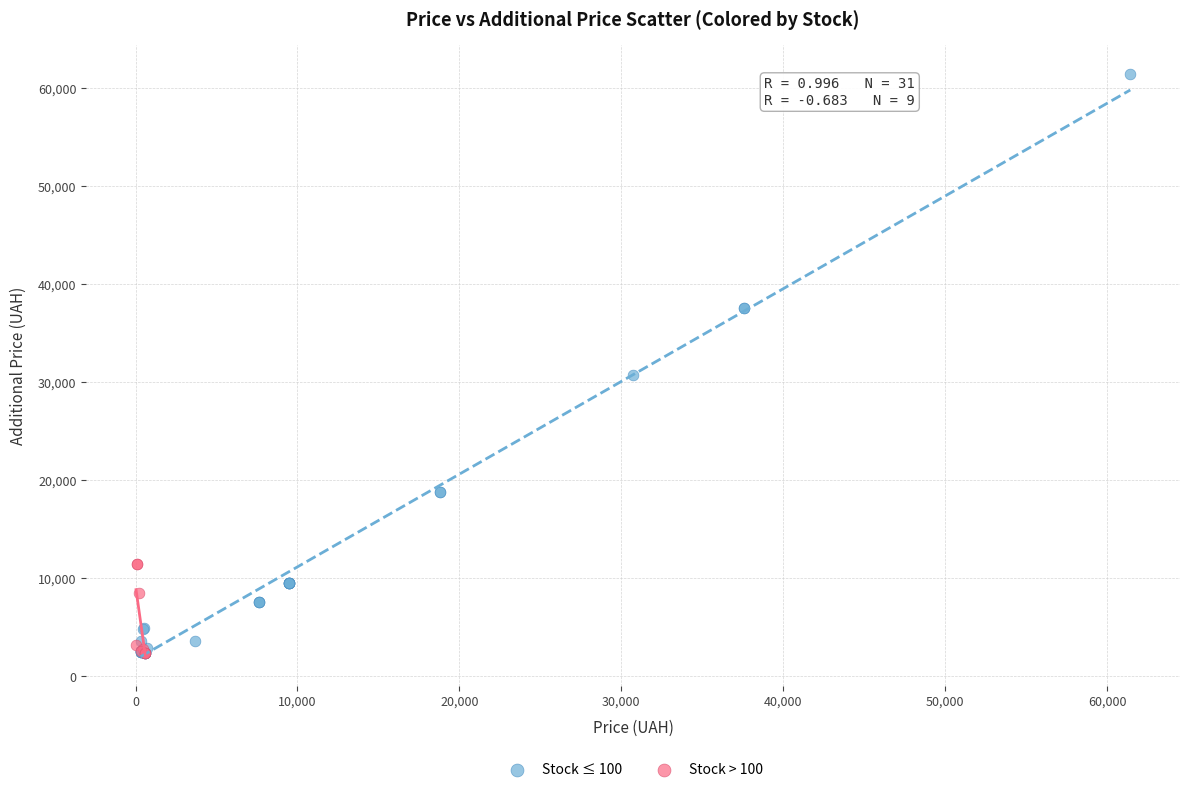

What are all the series names shown in the legend?

Stock ≤ 100, Stock > 100